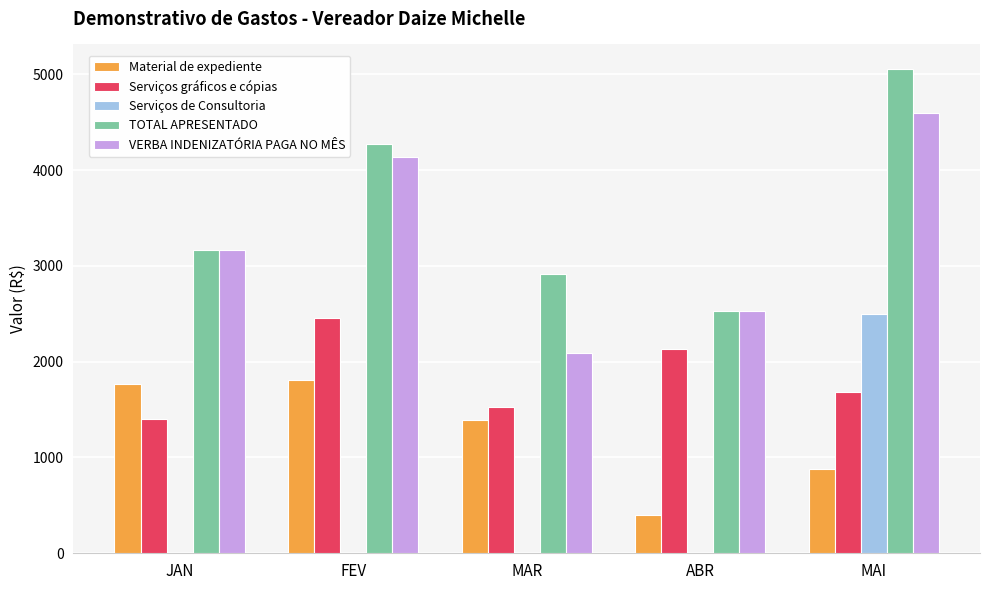

How many Serviços gráficos e cópias values are between 1532 and 2130?

3